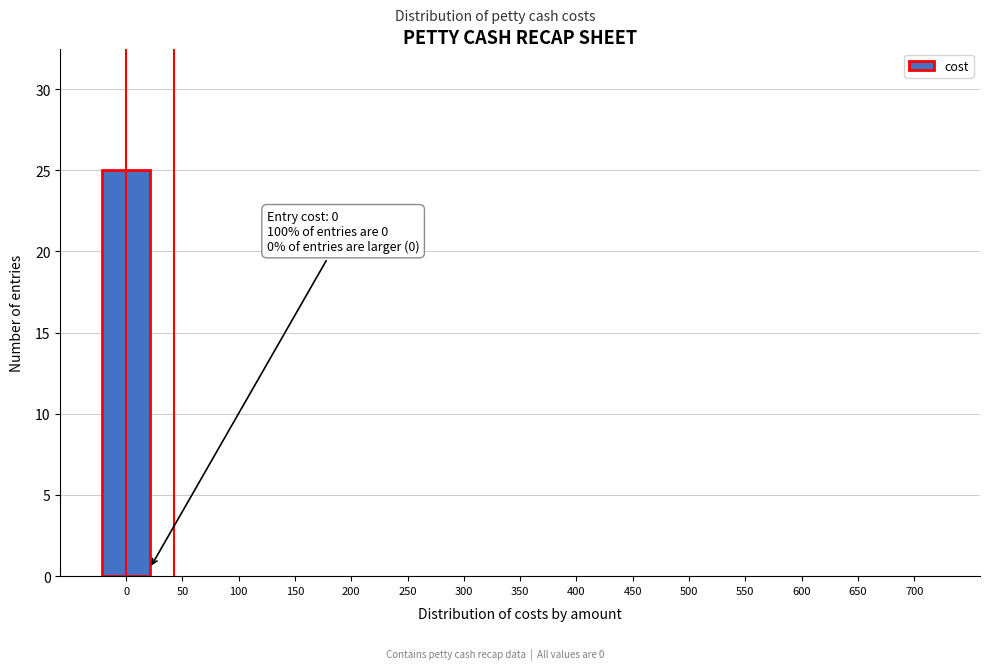

Reading left to right, extract all data points from this chart.

0=25	50=0	100=0	150=0	200=0	250=0	300=0	350=0	400=0	450=0	500=0	550=0	600=0	650=0	700=0